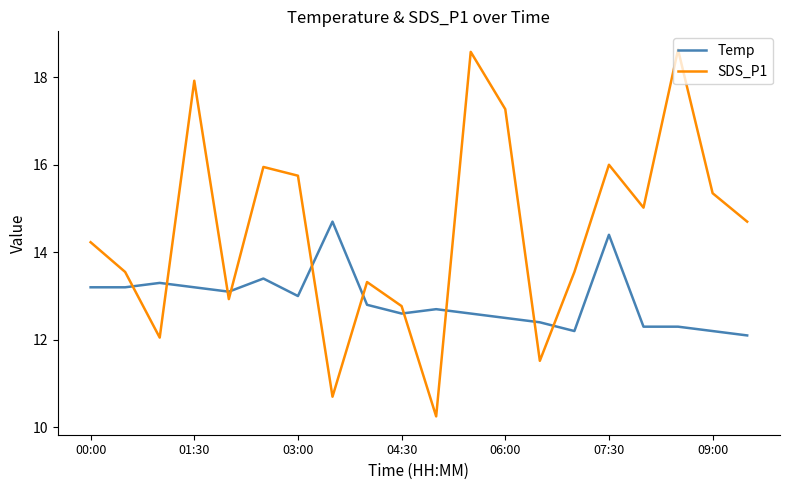

Rank the series by their maximum value, from highest to lowest.

SDS_P1, Temp